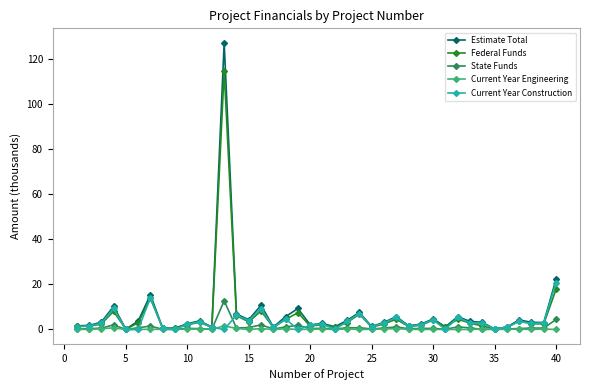

List the series in order of their peak value, highest first.

Estimate Total, Federal Funds, Current Year Construction, State Funds, Current Year Engineering